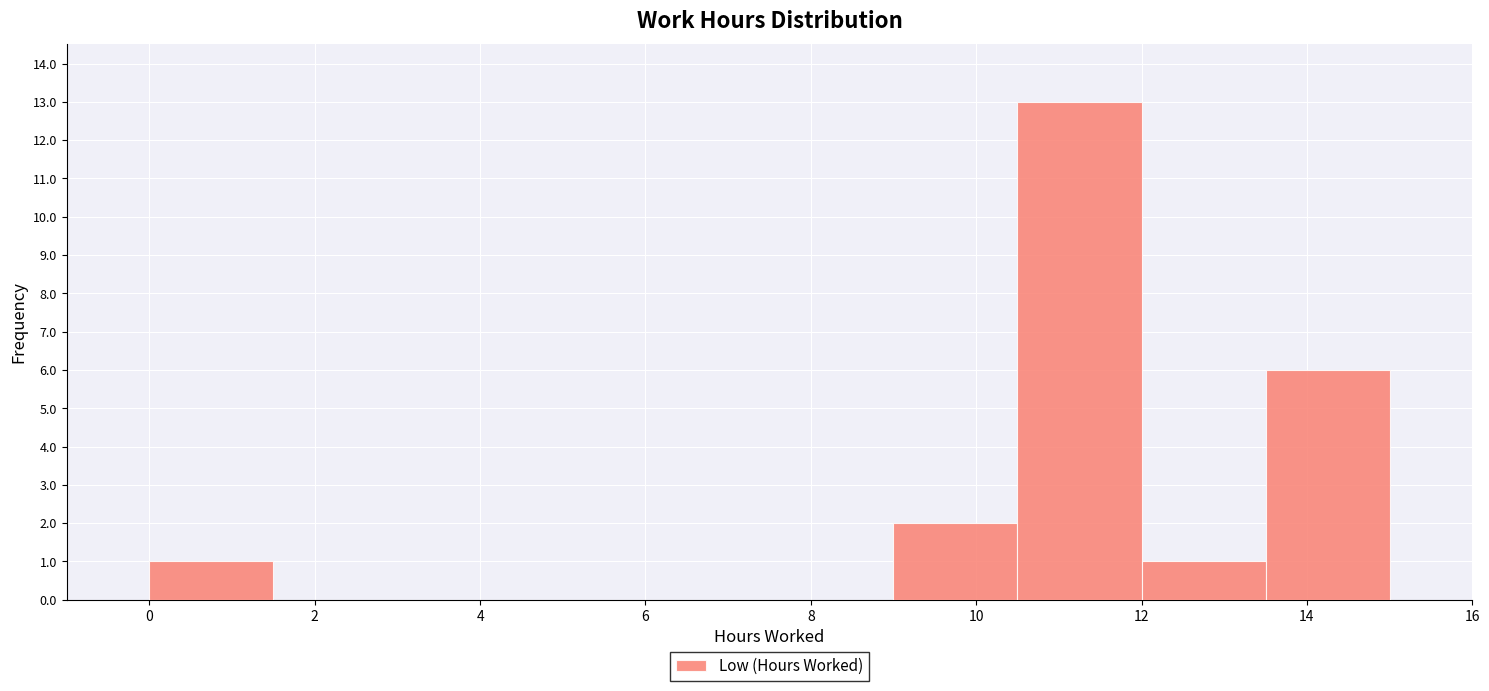

Reading left to right, list every bar in this chart as the range it spans on the x-axis followed by its height. Neither the bar edges nor the heights are printed on the chart, so give them approximately, as read against the axes.

0.0 to 1.5: 1
1.5 to 3.0: 0
3.0 to 4.5: 0
4.5 to 6.0: 0
6.0 to 7.5: 0
7.5 to 9.0: 0
9.0 to 10.5: 2
10.5 to 12.0: 13
12.0 to 13.5: 1
13.5 to 15.0: 6